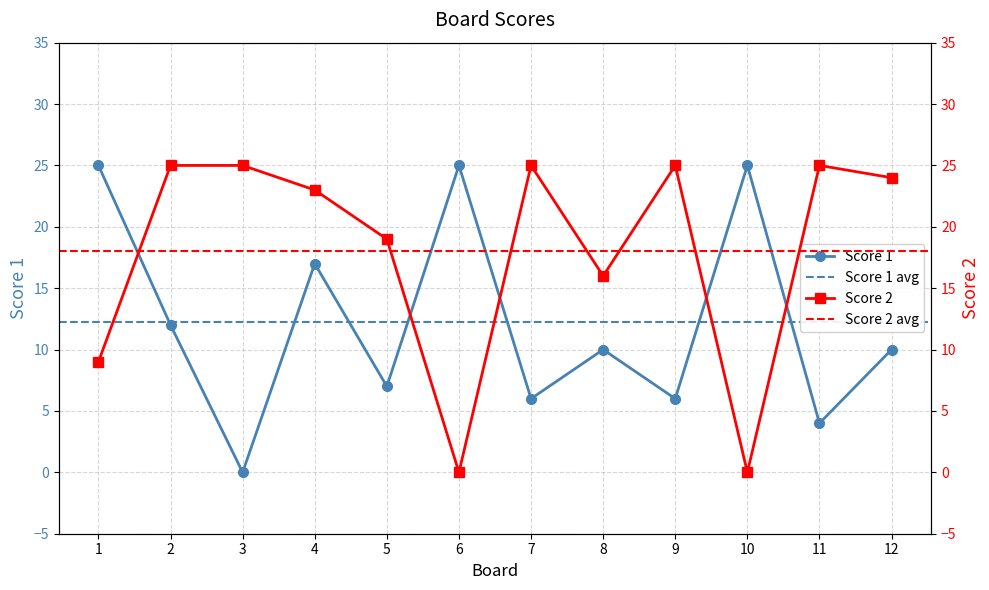

True or false: Score 1 has more than 2 points higher than both neighbors.

True